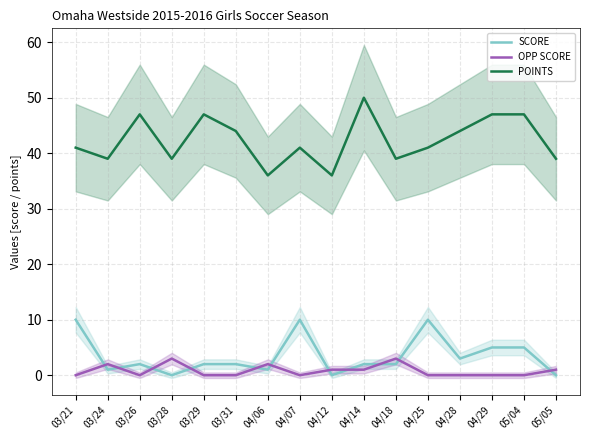

Count the SCORE values in the range 1 to 5.

10